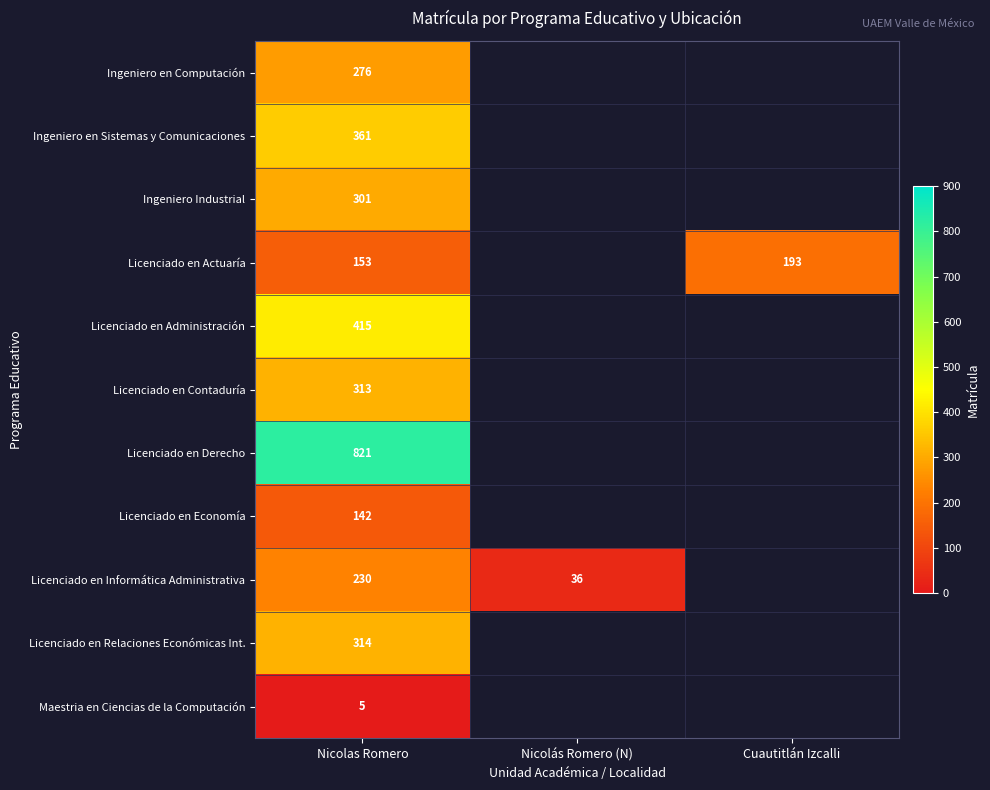

Rank the series at Nicolas Romero from lowest to highest value.

Maestria en Ciencias de la Computación, Licenciado en Economía, Licenciado en Actuaría, Licenciado en Informática Administrativa, Ingeniero en Computación, Ingeniero Industrial, Licenciado en Contaduría, Licenciado en Relaciones Económicas Int., Ingeniero en Sistemas y Comunicaciones, Licenciado en Administración, Licenciado en Derecho